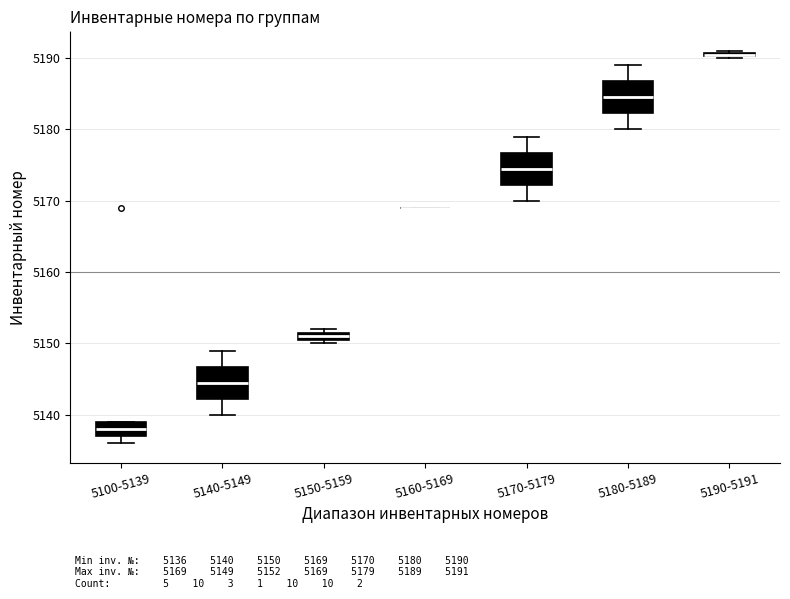

Where is the lower edge of the box for 5140-5149 on the y-axis? The values are not printed on the chart, so give them approximately, as read against the axis.

5142